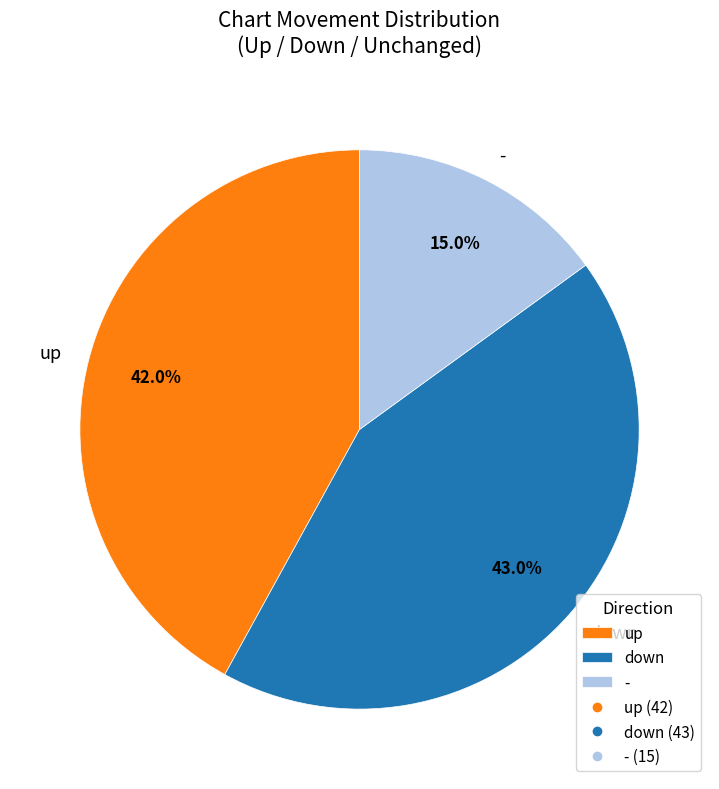

What is the smallest slice in the pie chart?

-